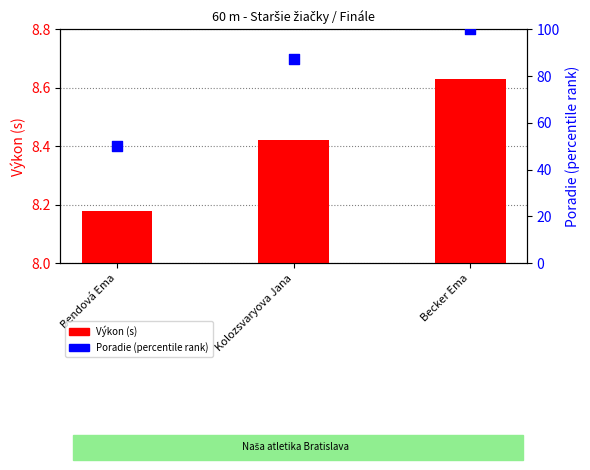

Which series contains the highest Y value?

Poradie %